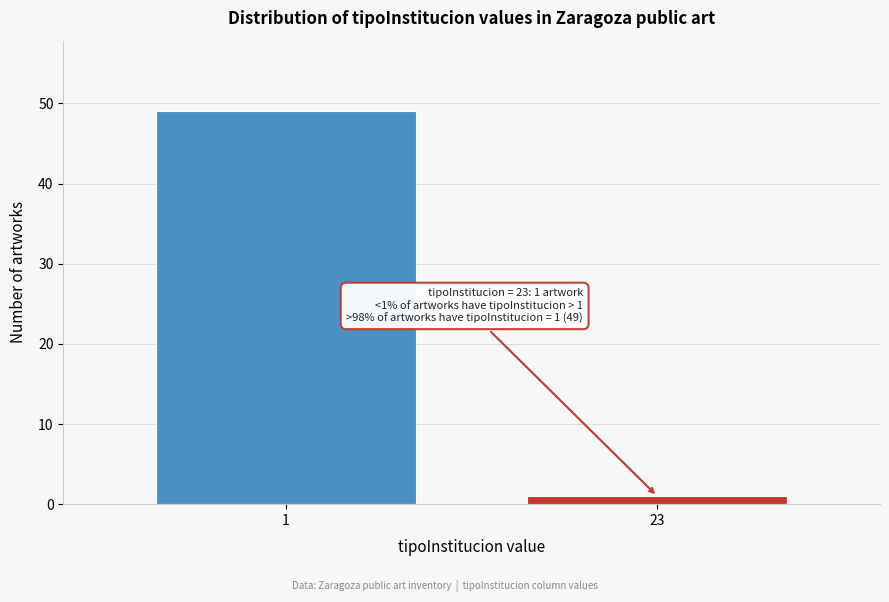

Reading right to left, what are all the values shown in this chart?

1	49